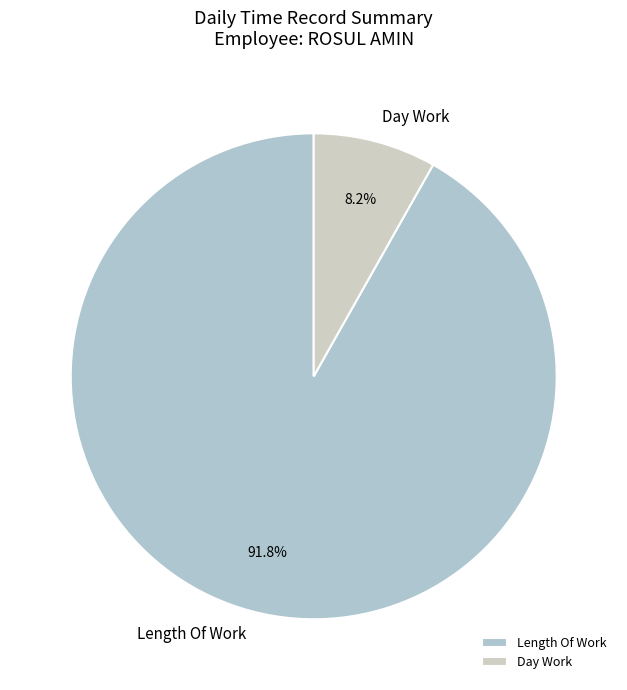

Rank the categories by value from highest to lowest.

Length Of Work, Day Work